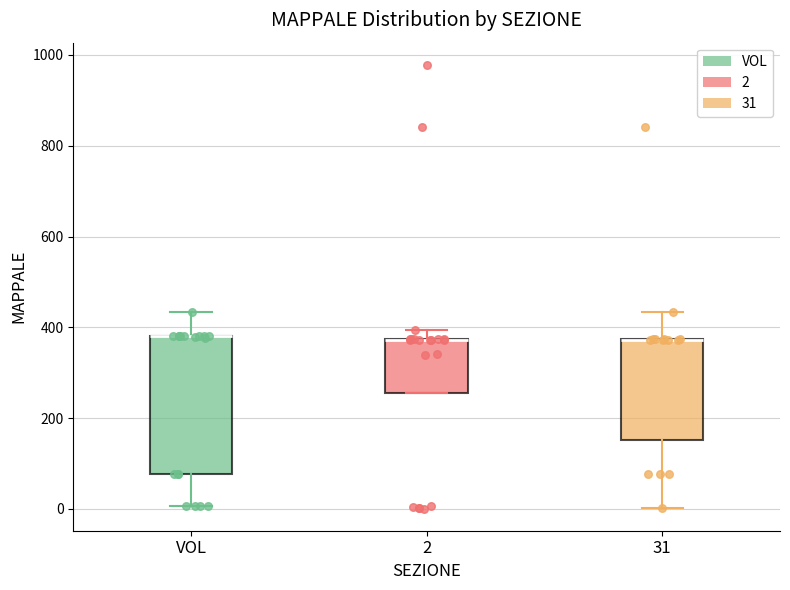

Comparing the boxes themselves (not the whiskers), which one is the tallest?

VOL